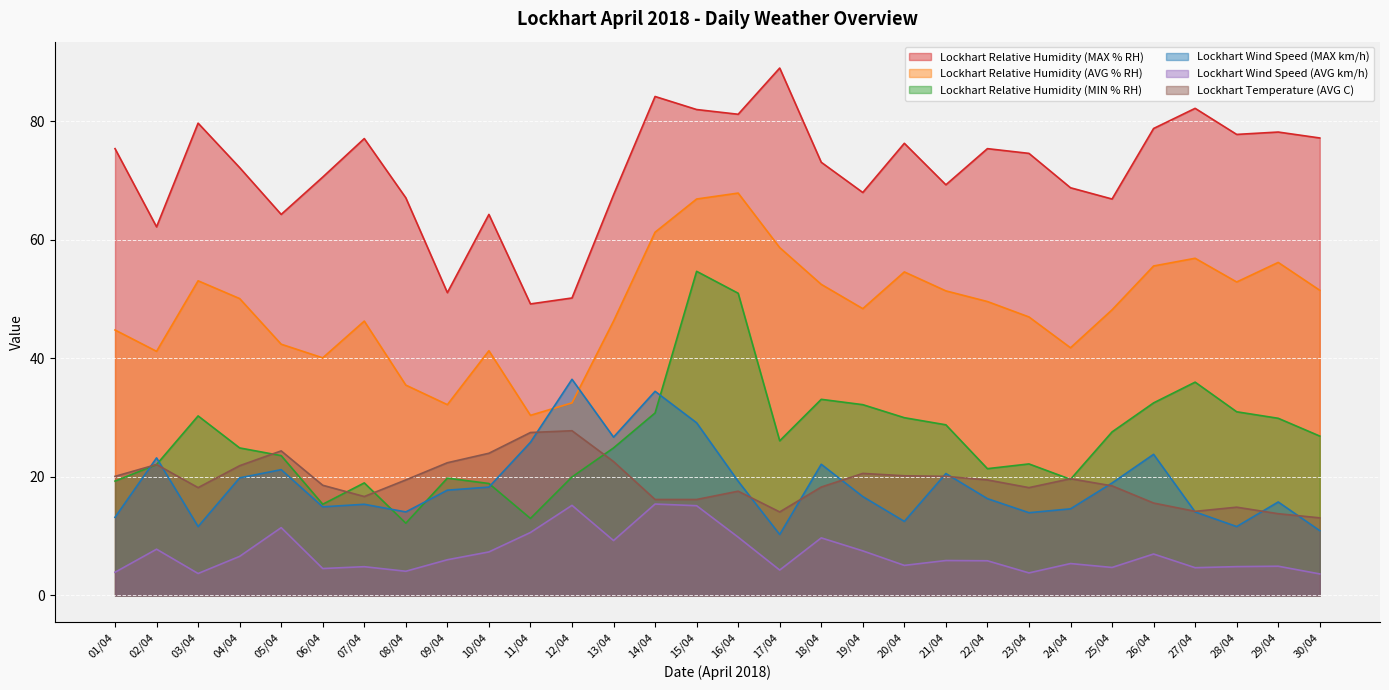

Is the value of Lockhart Wind Speed (MAX km/h) at 21/04 greater than the value of Lockhart Wind Speed (AVG km/h) at 30/04?

Yes